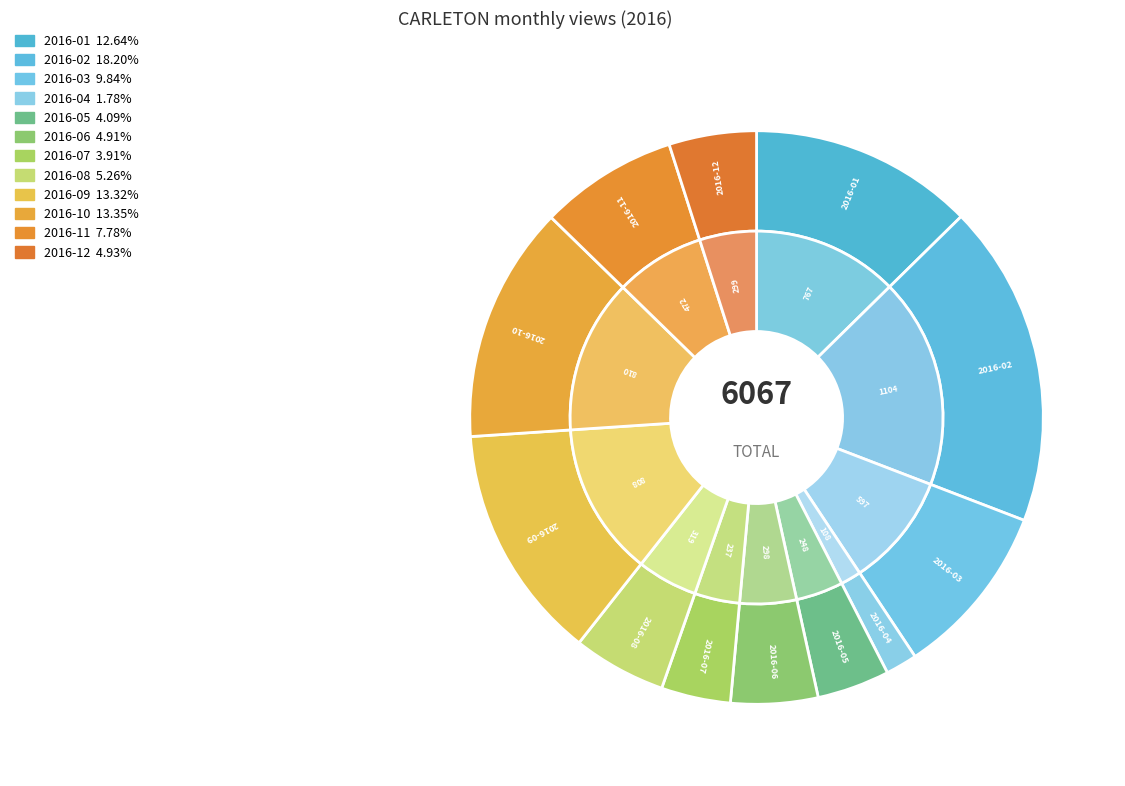

Which category has the smallest portion of the pie?

2016-04